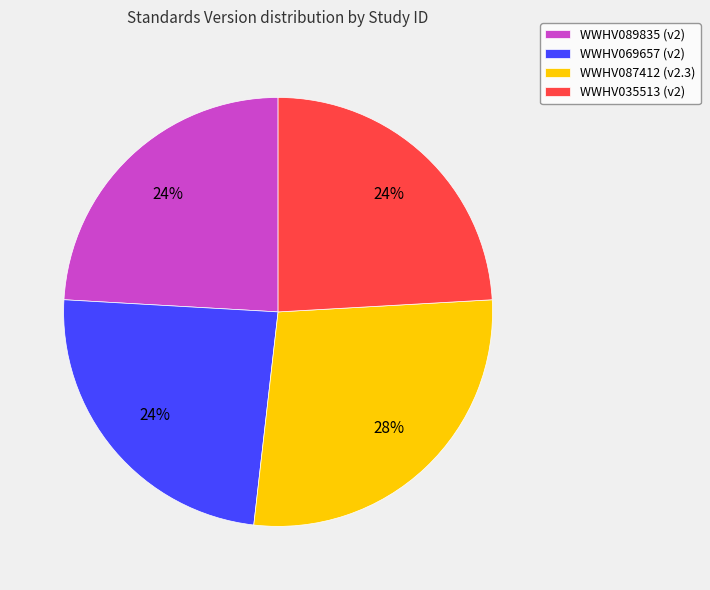

Do WWHV069657 and WWHV089835 together represent more than half of the pie?

No